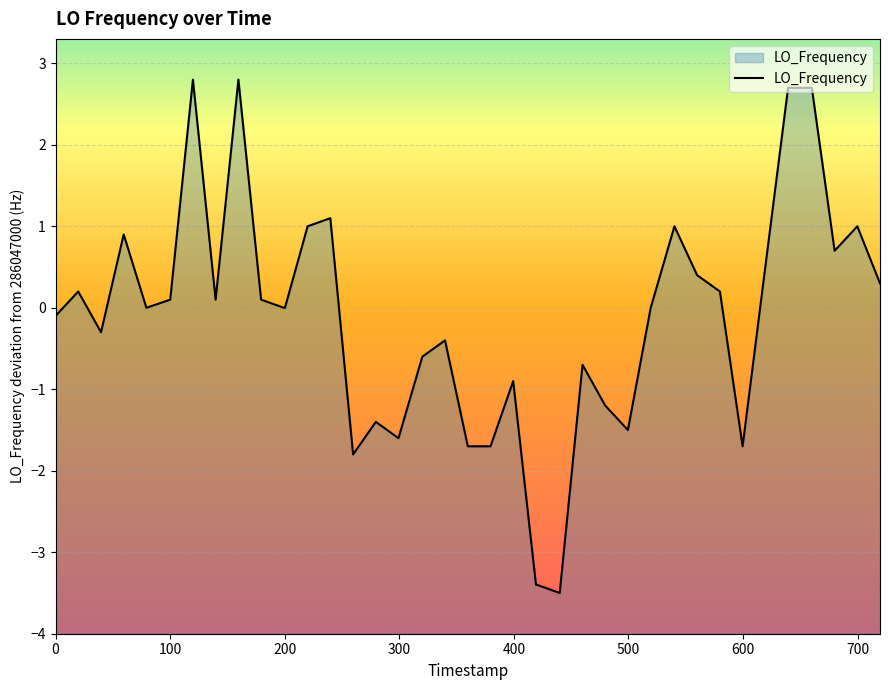

What is the difference between the maximum and minimum values?

6.3